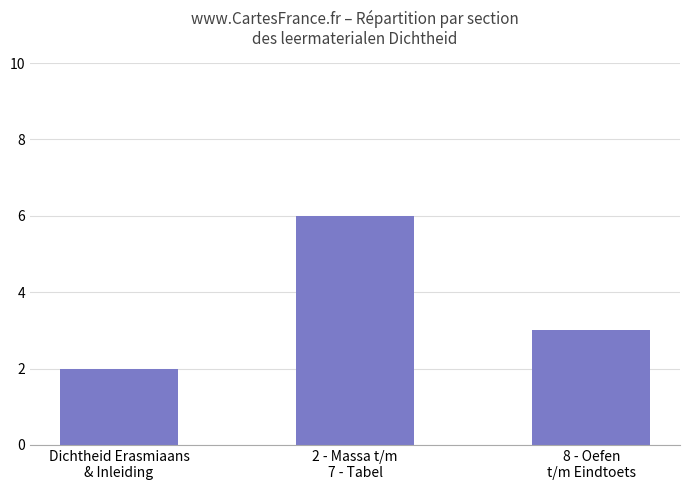

Between 2 - Massa t/m
7 - Tabel and 8 - Oefen
t/m Eindtoets, which is larger?

2 - Massa t/m
7 - Tabel